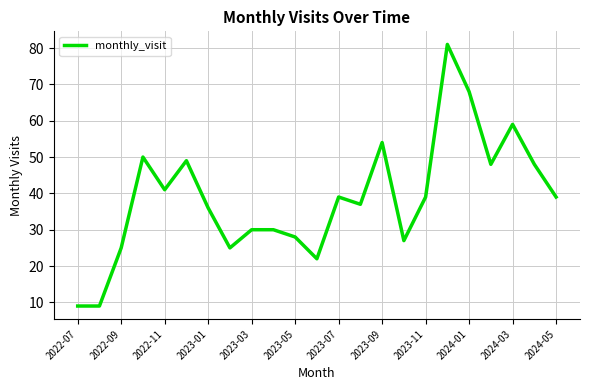

What is the average value?

39